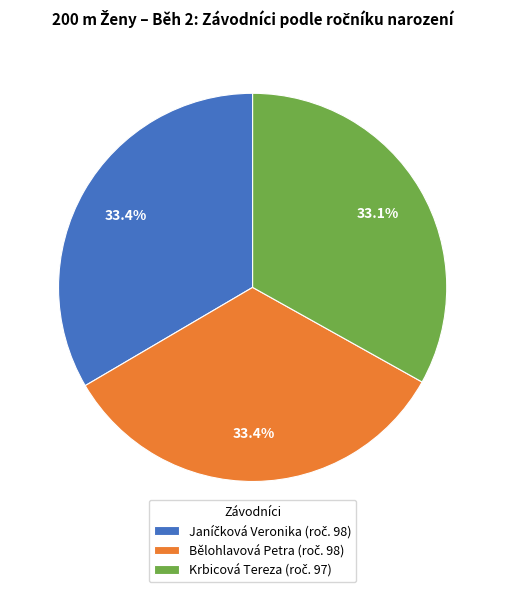

Is there a majority slice in this chart?

No